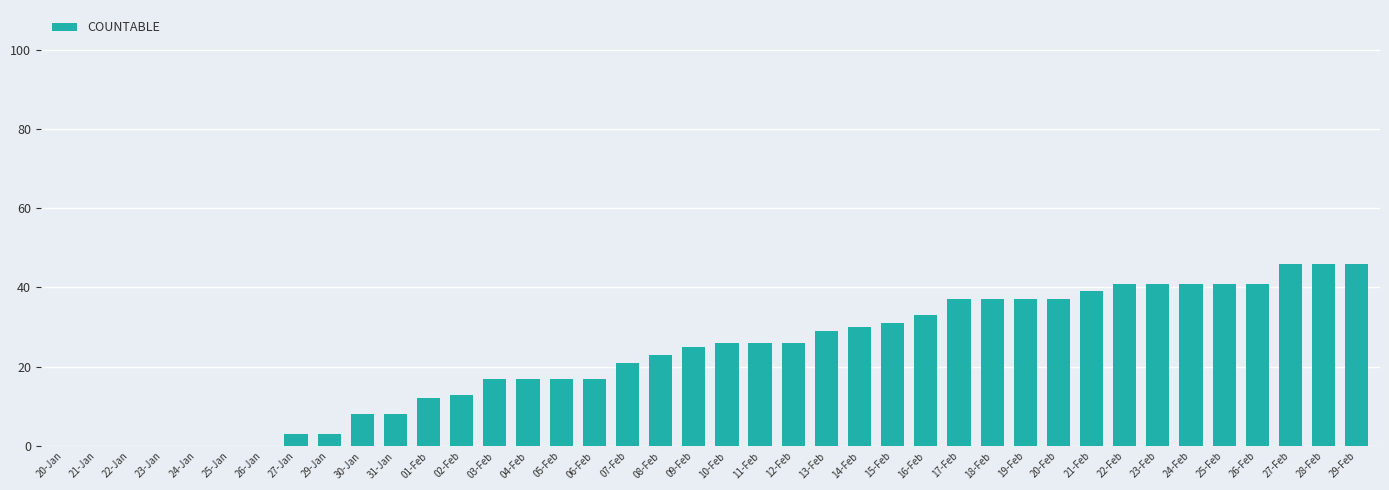

What is the difference between the values at 29-Feb and 25-Feb?

5